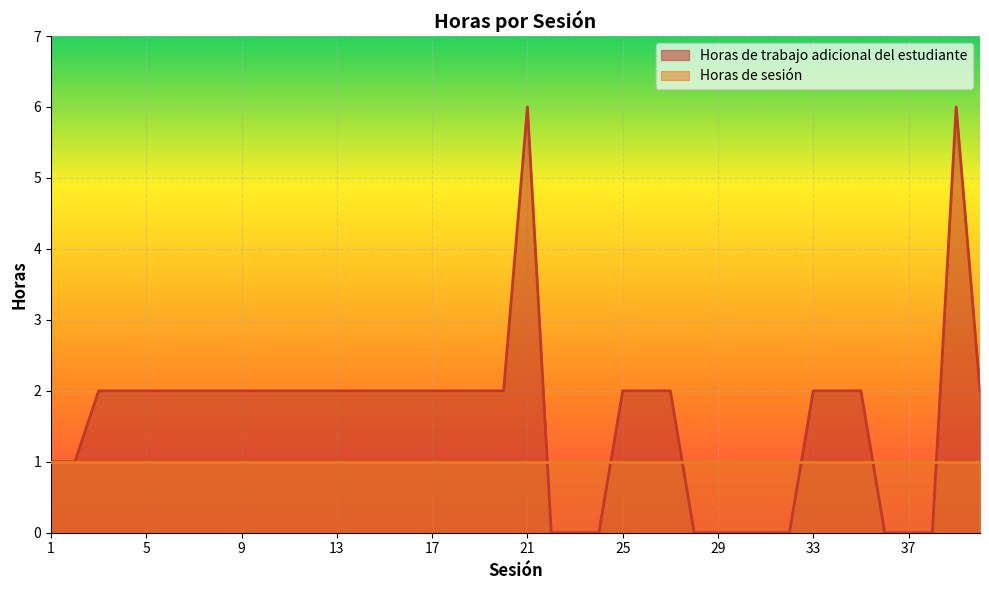

Reading right to left, what are all the values shown in this chart?

40=2	39=6	38=0	37=0	36=0	35=2	34=2	33=2	32=0	31=0	30=0	29=0	28=0	27=2	26=2	25=2	24=0	23=0	22=0	21=6	20=2	19=2	18=2	17=2	16=2	15=2	14=2	13=2	12=2	11=2	10=2	9=2	8=2	7=2	6=2	5=2	4=2	3=2	2=1	1=1